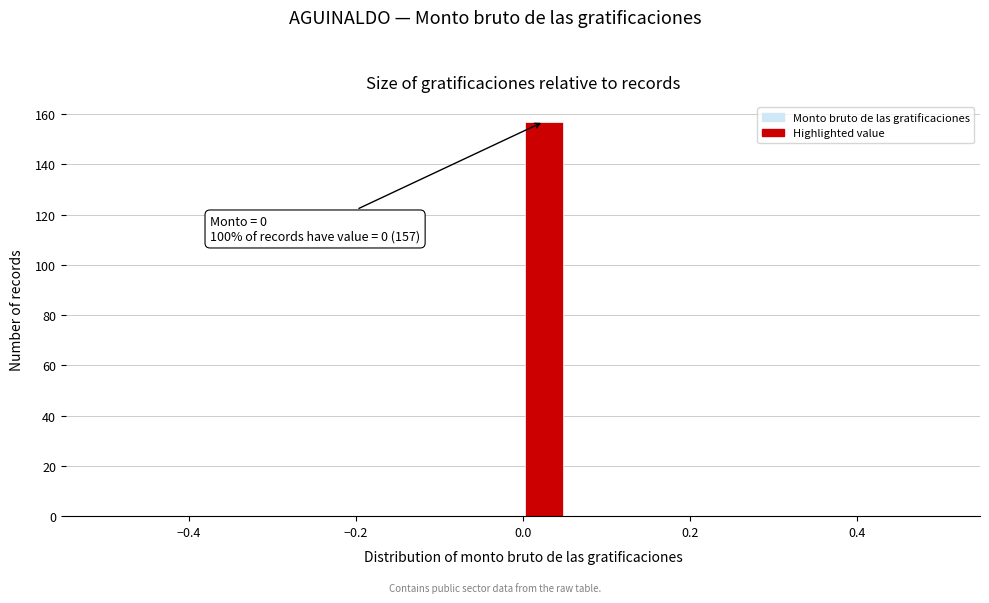

Read against the x-axis, roughly where is the centre of the tallest bar?

0.02